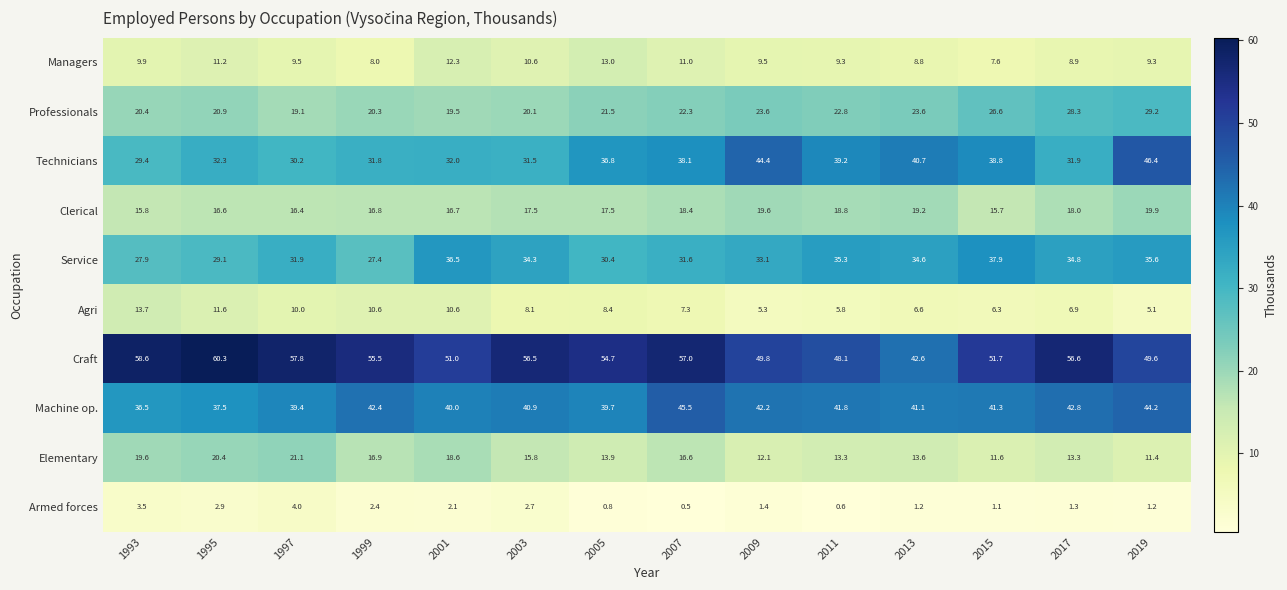

What is the maximum value shown in the chart?

60.3